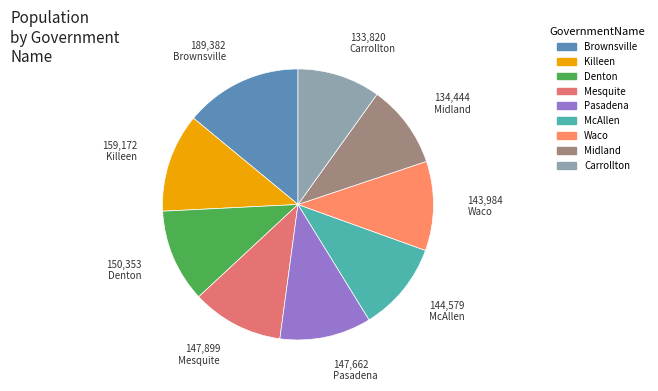

Count the number of slices in the pie.

9